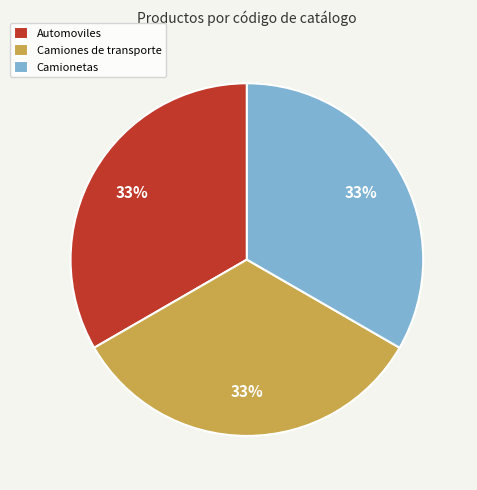

Does Camiones de transporte account for over 50% of the chart?

No